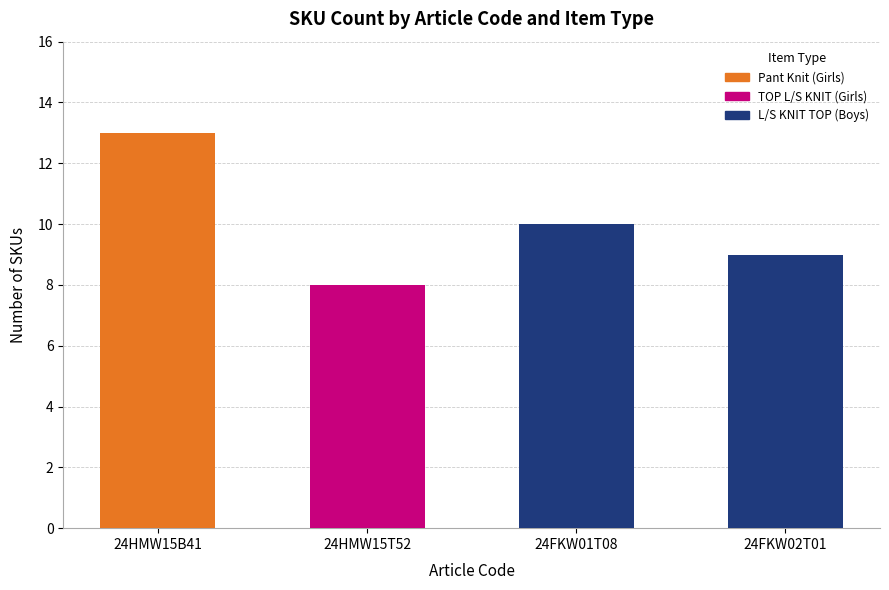

What is the total value across all series at 24HMW15B41?

13